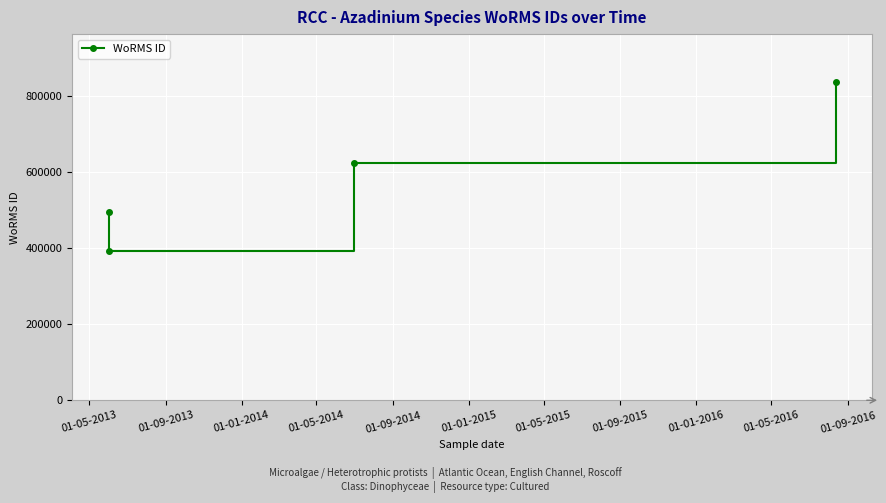

What is the difference between the maximum and minimum values?

445566